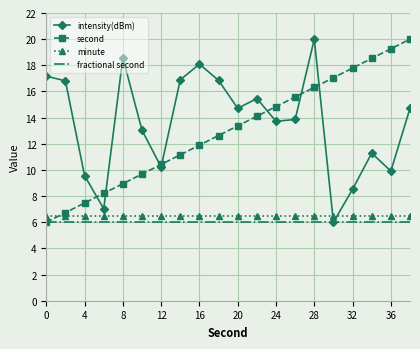

What is the greatest value displayed?

20.0